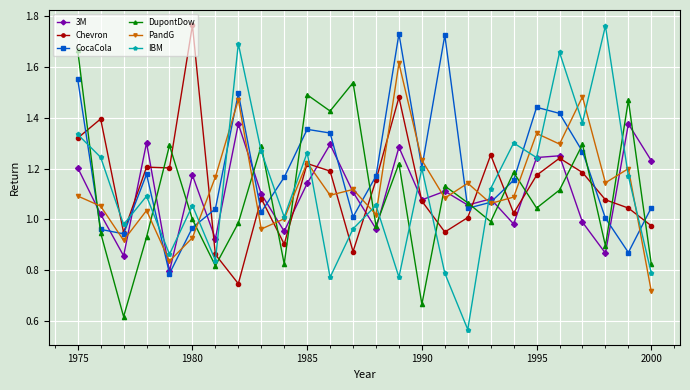

True or false: CocaCola has more than 0 interior local peaks.

True